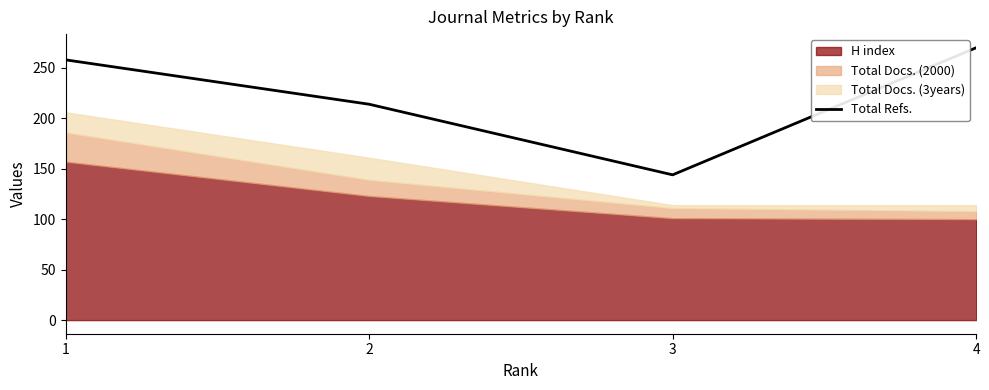

Which category has the lowest value across all series?

3